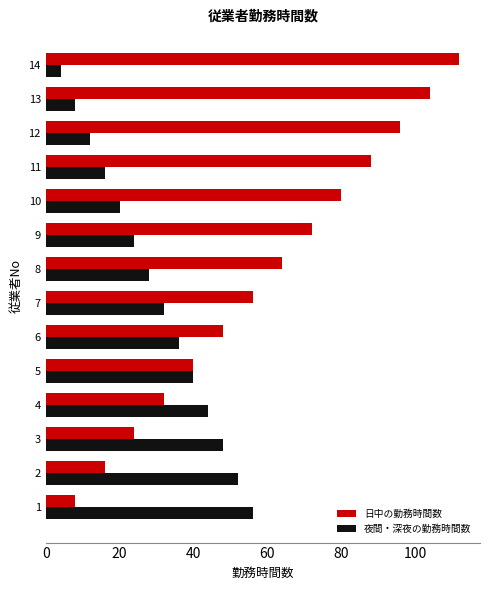

Which series has the largest total across all categories?

日中の勤務時間数